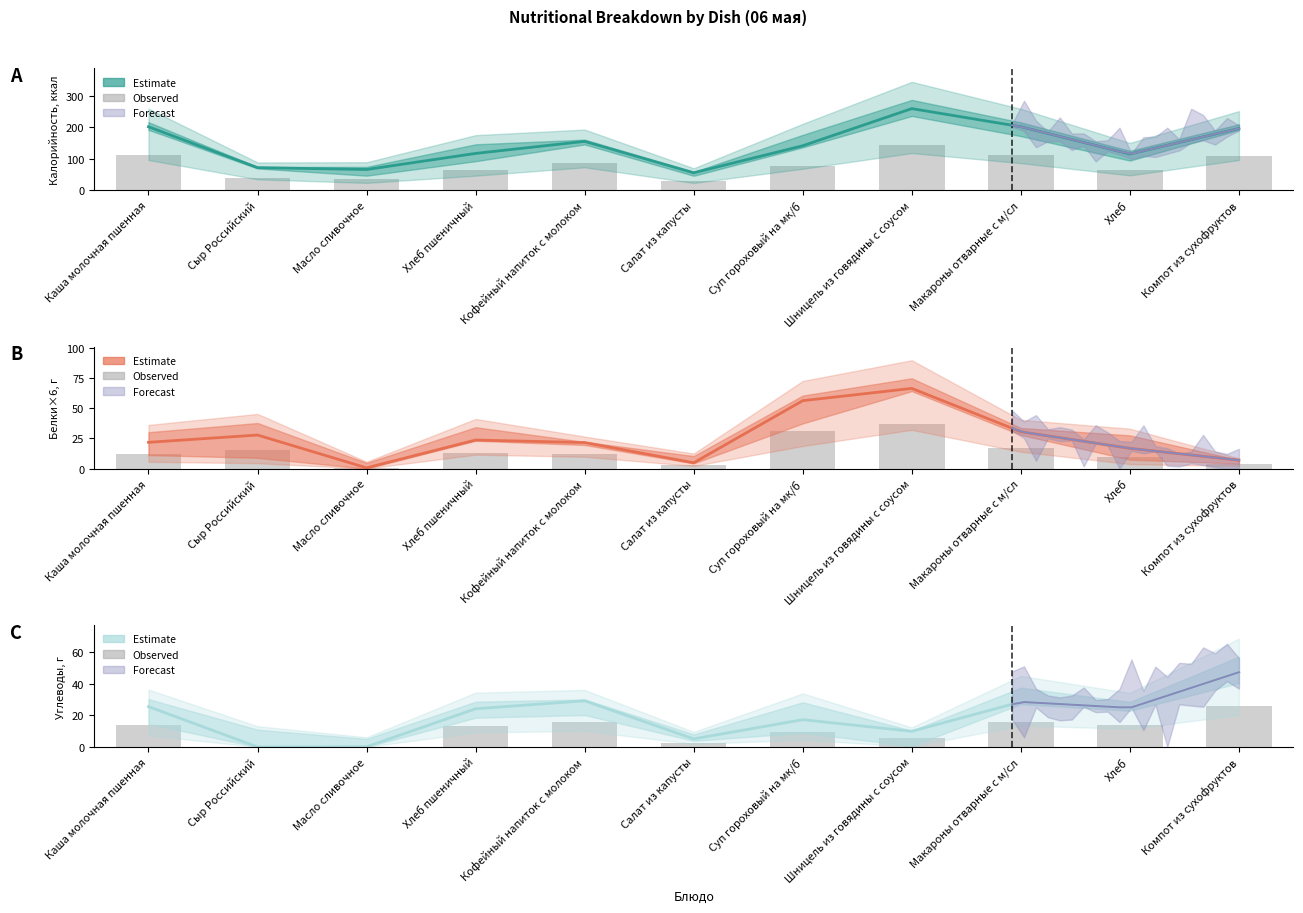

What is the spread (max minus min) of values at Компот из сухофруктов?

189.4